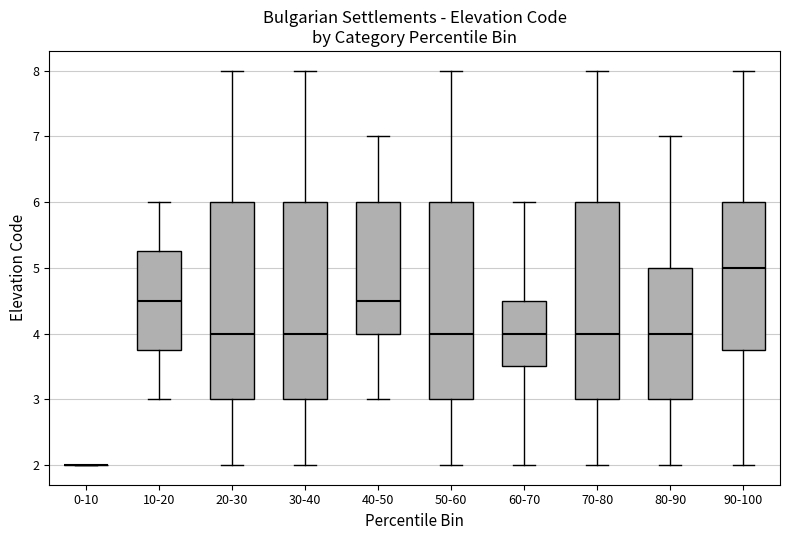

Reading left to right, transcribe this box plot: for each box, give where its median line is, the range the box spans, and where its two whiskers end, as read against the y-axis. The values are not printed on the chart, so give them approximately, as read against the axis.

0-10: box collapsed to a line at 2.0, whiskers 2.0 to 2.0
10-20: median 4.5, box 3.8 to 5.3, whiskers 3.0 to 6.0
20-30: median 4.0, box 3.0 to 6.0, whiskers 2.0 to 8.0
30-40: median 4.0, box 3.0 to 6.0, whiskers 2.0 to 8.0
40-50: median 4.5, box 4.0 to 6.0, whiskers 3.0 to 7.0
50-60: median 4.0, box 3.0 to 6.0, whiskers 2.0 to 8.0
60-70: median 4.0, box 3.5 to 4.5, whiskers 2.0 to 6.0
70-80: median 4.0, box 3.0 to 6.0, whiskers 2.0 to 8.0
80-90: median 4.0, box 3.0 to 5.0, whiskers 2.0 to 7.0
90-100: median 5.0, box 3.8 to 6.0, whiskers 2.0 to 8.0